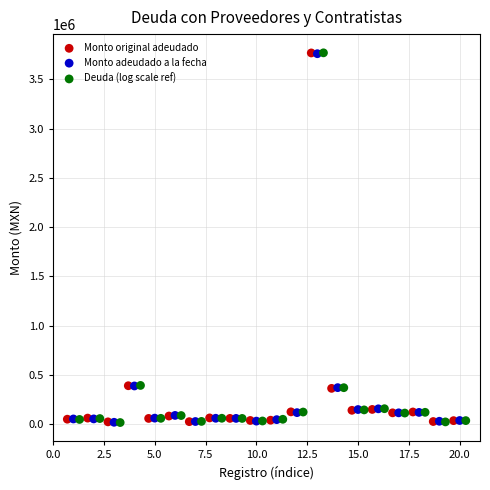

What are all the series names shown in the legend?

Monto original adeudado, Monto adeudado a la fecha, Deuda (log scale ref)